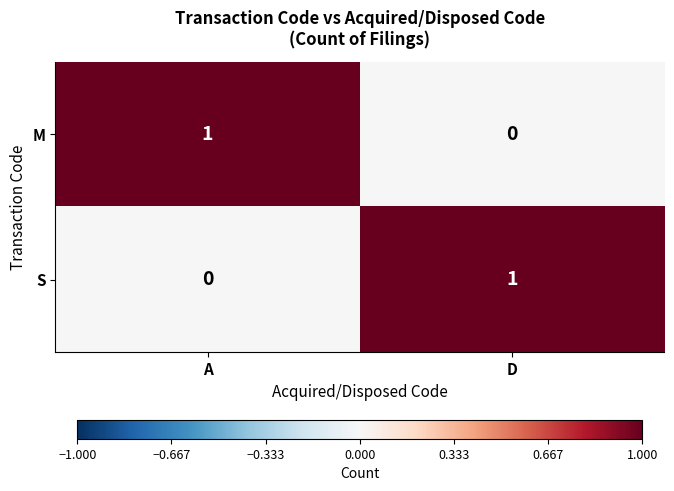

Reading left to right, what are all the values shown in this chart?

M: 1	0
S: 0	1